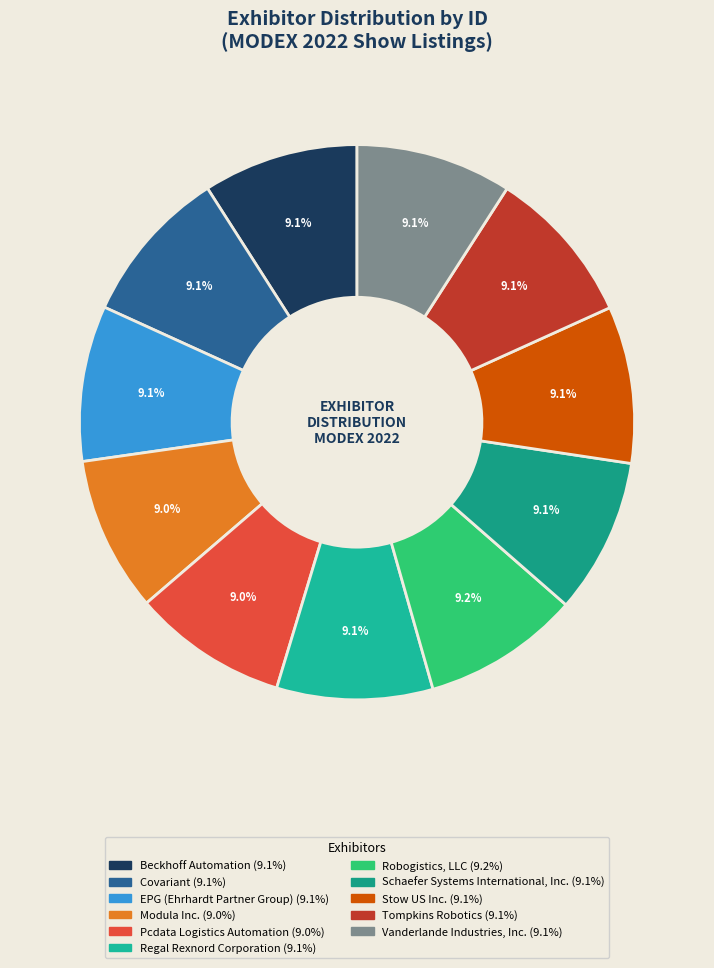

Combined, do Modula Inc. and Tompkins Robotics account for over 50%?

No